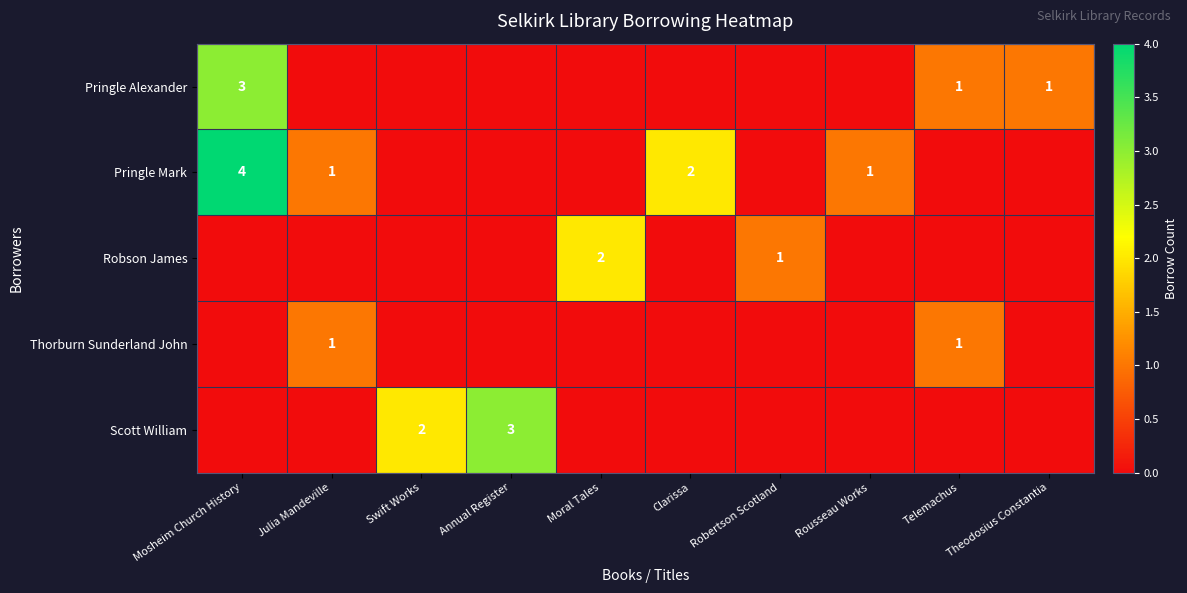

The value of Pringle Alexander at Theodosius Constantia is 1. True or false?

True